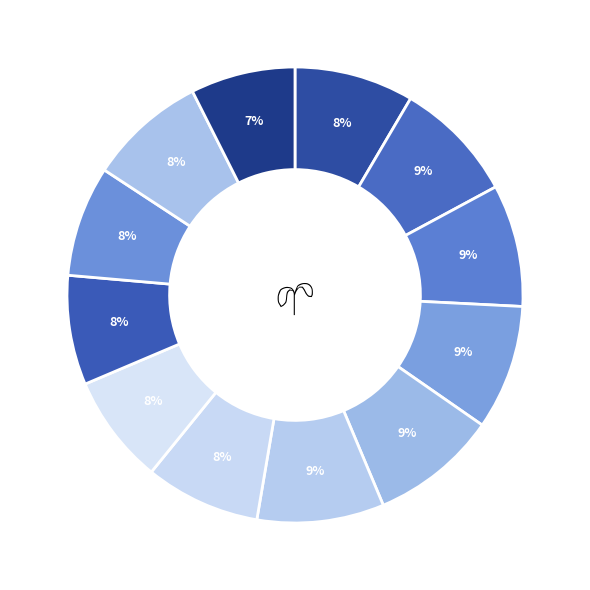

How many slices are in this pie chart?

12